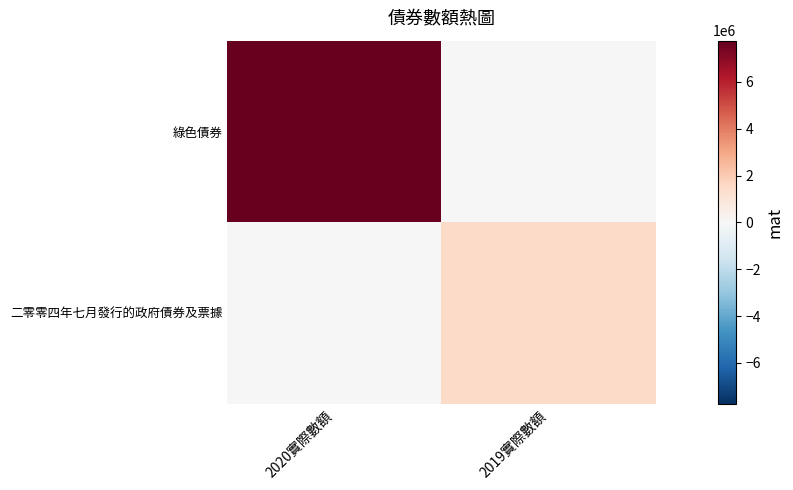

Which label corresponds to the largest value in the chart?

2020實際數額